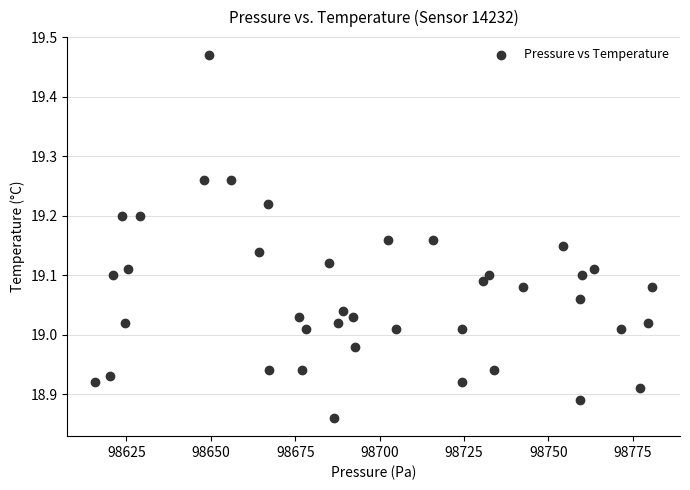

What is the range of Y values (max minus min)?

0.6